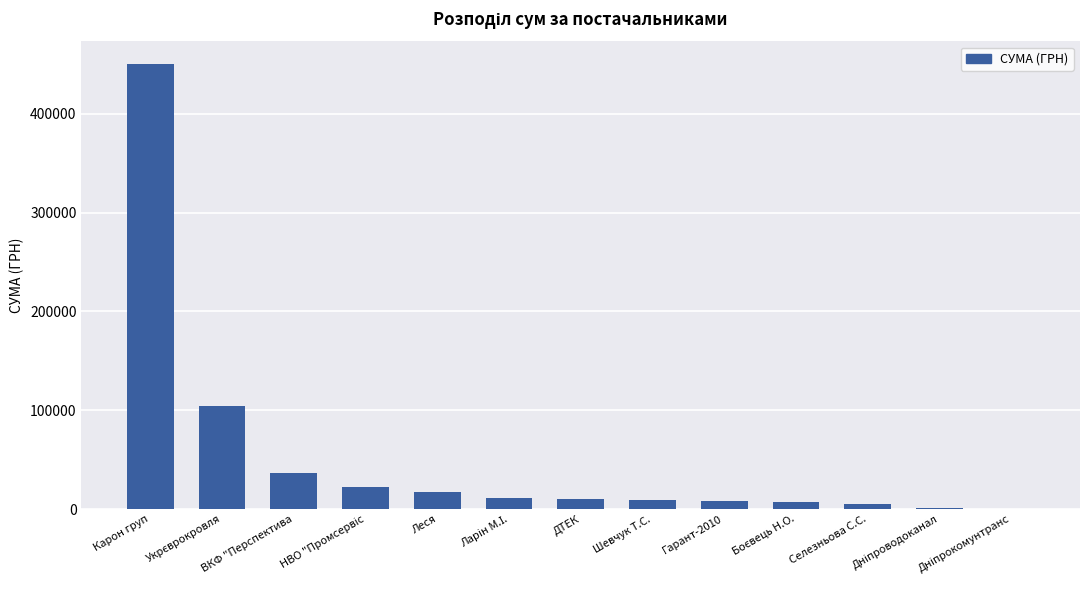

Approximately how many times larger is the value at Леся compared to ВКФ "Перспектива?

0.5